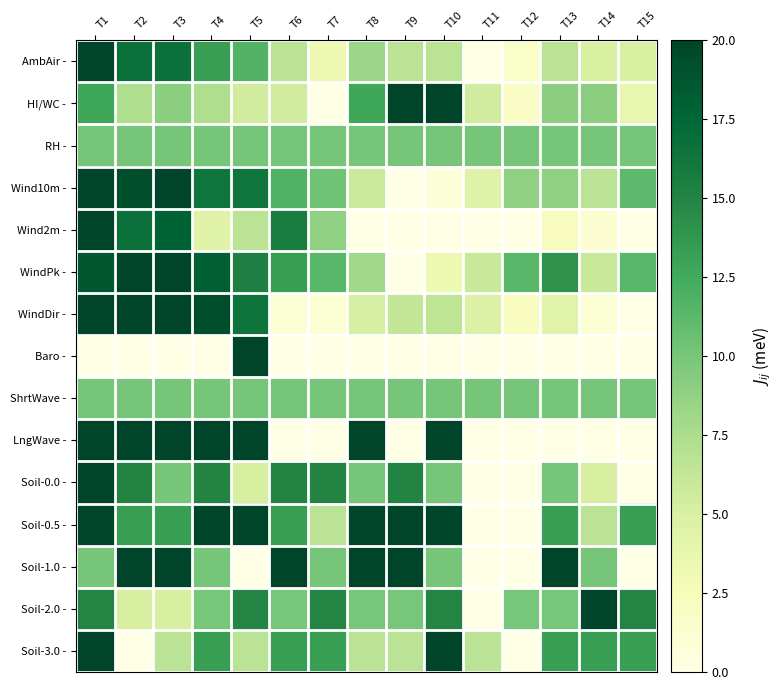

Reading left to right, what are all the values shown in this chart?

AmbAir -: T1=20.0	T2=16.7	T3=16.7	T4=13.3	T5=11.7	T6=6.7	T7=3.3	T8=8.3	T9=6.7	T10=6.7	T11=0.0	T12=1.7	T13=6.7	T14=5.0	T15=5.0
HI/WC -: T1=12.7	T2=7.3	T3=9.1	T4=7.3	T5=5.5	T6=5.5	T7=0.0	T8=12.7	T9=20.0	T10=20.0	T11=5.5	T12=1.8	T13=9.1	T14=9.1	T15=3.6
RH -: T1=10.0	T2=10.0	T3=10.0	T4=10.0	T5=10.0	T6=10.0	T7=10.0	T8=10.0	T9=10.0	T10=10.0	T11=10.0	T12=10.0	T13=10.0	T14=10.0	T15=10.0
Wind10m -: T1=20.0	T2=19.3	T3=20.0	T4=16.3	T5=16.3	T6=11.9	T7=10.4	T8=5.9	T9=0.0	T10=0.7	T11=4.4	T12=8.9	T13=8.9	T14=6.7	T15=11.1
Wind2m -: T1=20.0	T2=16.7	T3=17.8	T4=4.4	T5=6.7	T6=15.6	T7=8.9	T8=0.0	T9=0.0	T10=0.0	T11=0.0	T12=0.0	T13=2.2	T14=1.1	T15=0.0
WindPk -: T1=18.7	T2=20.0	T3=20.0	T4=18.0	T5=15.3	T6=13.3	T7=11.3	T8=8.0	T9=0.0	T10=3.3	T11=6.0	T12=11.3	T13=14.0	T14=6.0	T15=11.3
WindDir -: T1=20.0	T2=20.0	T3=20.0	T4=19.3	T5=16.4	T6=1.1	T7=1.1	T8=5.1	T9=6.2	T10=6.5	T11=4.7	T12=2.2	T13=4.4	T14=1.1	T15=0.0
Baro -: T1=0.0	T2=0.0	T3=0.0	T4=0.0	T5=20.0	T6=0.0	T7=0.0	T8=0.0	T9=0.0	T10=0.0	T11=0.0	T12=0.0	T13=0.0	T14=0.0	T15=0.0
ShrtWave -: T1=10.0	T2=10.0	T3=10.0	T4=10.0	T5=10.0	T6=10.0	T7=10.0	T8=10.0	T9=10.0	T10=10.0	T11=10.0	T12=10.0	T13=10.0	T14=10.0	T15=10.0
LngWave -: T1=20.0	T2=20.0	T3=20.0	T4=20.0	T5=20.0	T6=0.0	T7=0.0	T8=20.0	T9=0.0	T10=20.0	T11=0.0	T12=0.0	T13=0.0	T14=0.0	T15=0.0
Soil-0.0 -: T1=20.0	T2=15.0	T3=10.0	T4=15.0	T5=5.0	T6=15.0	T7=15.0	T8=10.0	T9=15.0	T10=10.0	T11=0.0	T12=0.0	T13=10.0	T14=5.0	T15=0.0
Soil-0.5 -: T1=20.0	T2=13.3	T3=13.3	T4=20.0	T5=20.0	T6=13.3	T7=6.7	T8=20.0	T9=20.0	T10=20.0	T11=0.0	T12=0.0	T13=13.3	T14=6.7	T15=13.3
Soil-1.0 -: T1=10.0	T2=20.0	T3=20.0	T4=10.0	T5=0.0	T6=20.0	T7=10.0	T8=20.0	T9=20.0	T10=10.0	T11=0.0	T12=0.0	T13=20.0	T14=10.0	T15=0.0
Soil-2.0 -: T1=15.0	T2=5.0	T3=5.0	T4=10.0	T5=15.0	T6=10.0	T7=15.0	T8=10.0	T9=10.0	T10=15.0	T11=0.0	T12=10.0	T13=10.0	T14=20.0	T15=15.0
Soil-3.0 -: T1=20.0	T2=0.0	T3=6.7	T4=13.3	T5=6.7	T6=13.3	T7=13.3	T8=6.7	T9=6.7	T10=20.0	T11=6.7	T12=0.0	T13=13.3	T14=13.3	T15=13.3